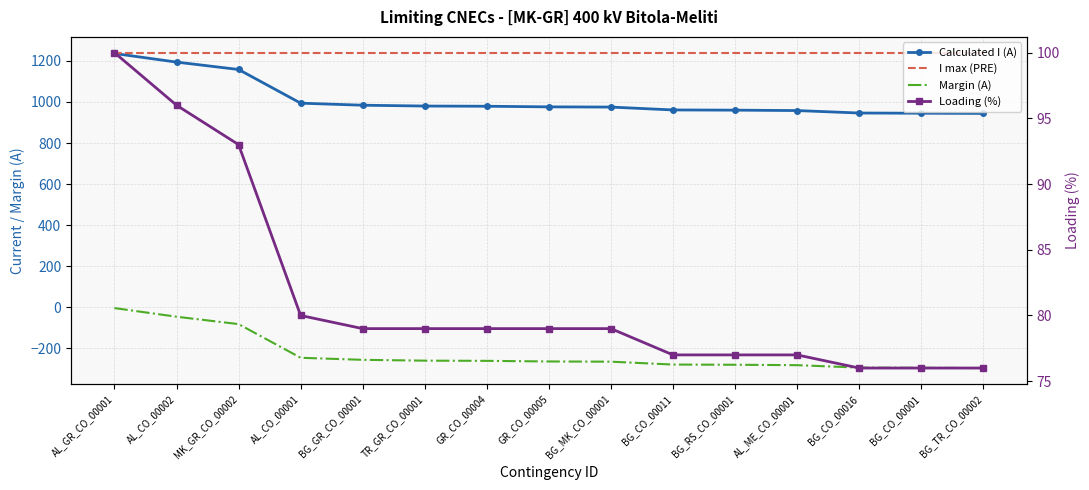

Is the value of Loading (%) at BG_CO_00001 greater than the value of Calculated I (A) at GR_CO_00004?

No